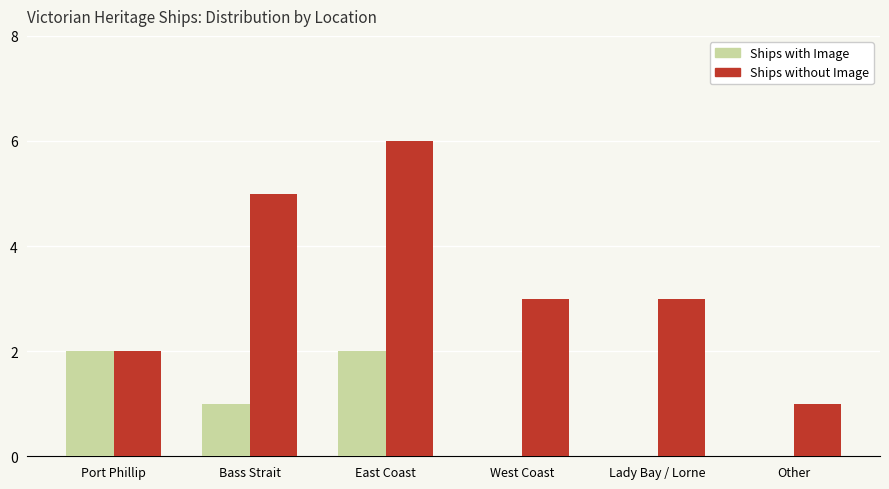

How many distinct data groups are displayed?

2